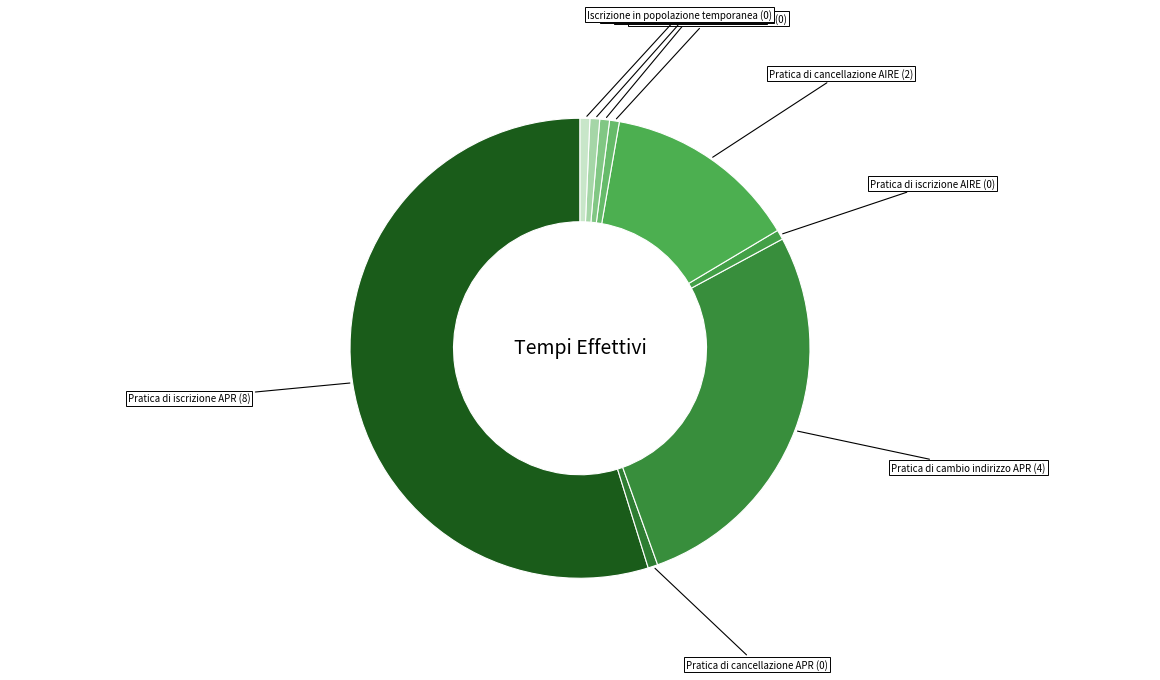

Count the number of slices in the pie.

9